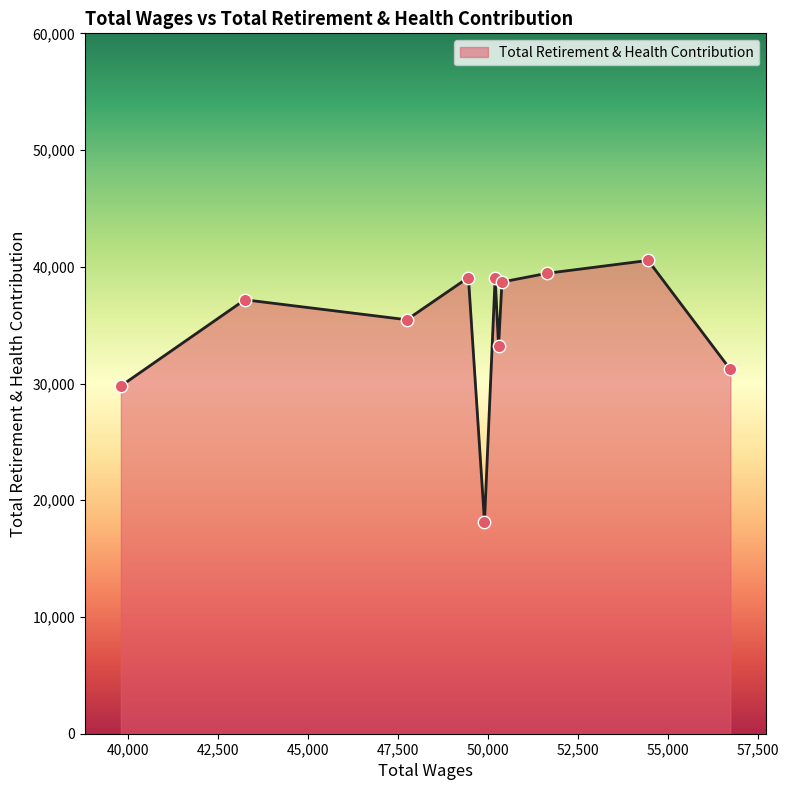

What is the difference between the maximum and minimum values?

22381